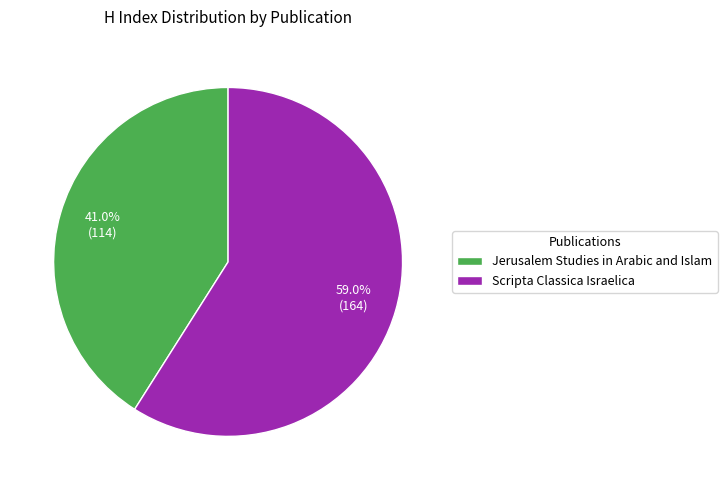

To the nearest percent, what is the average slice percentage?

50%